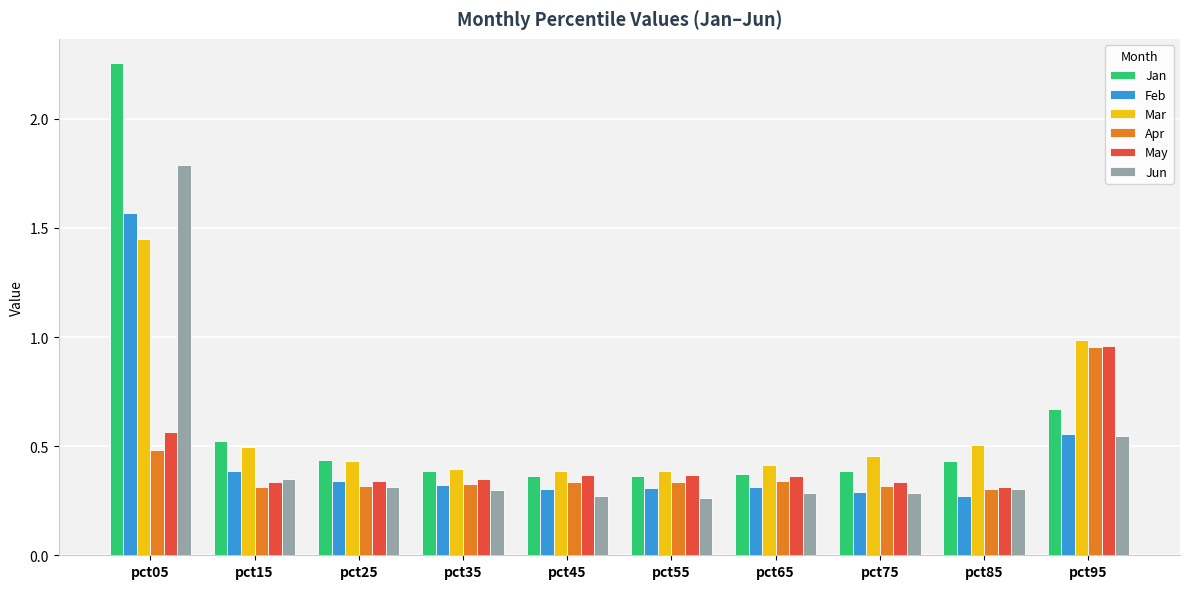

Which series has the largest total across all categories?

Jan